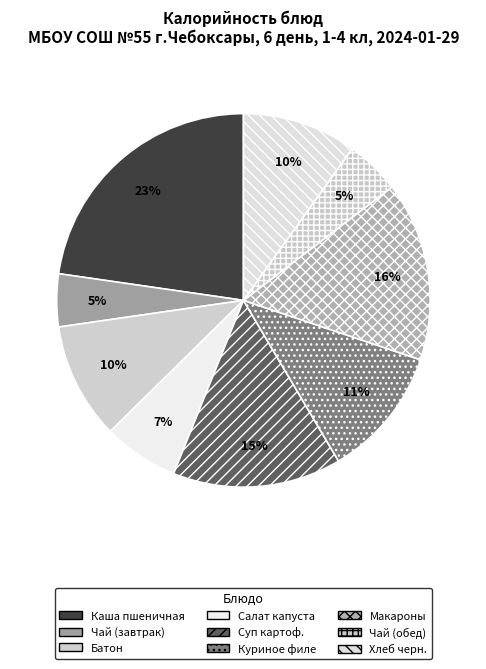

Is there any slice that represents more than half of the pie?

No